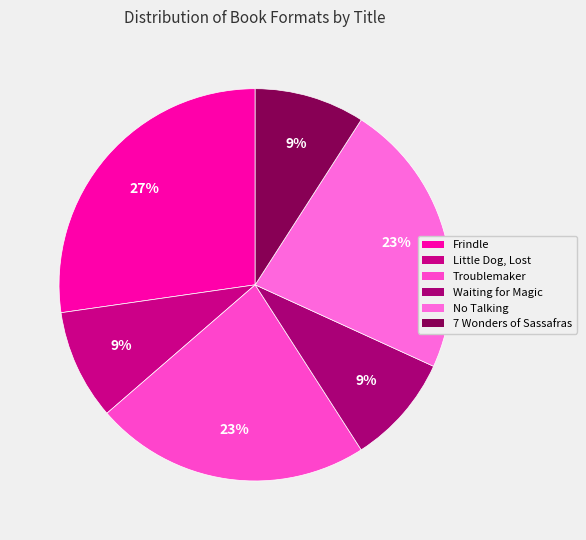

To the nearest percent, what is the average slice percentage?

17%